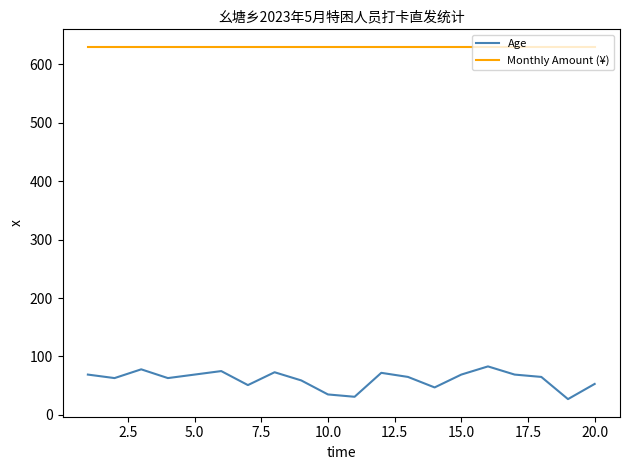

Which series has the largest range (max minus min)?

Age